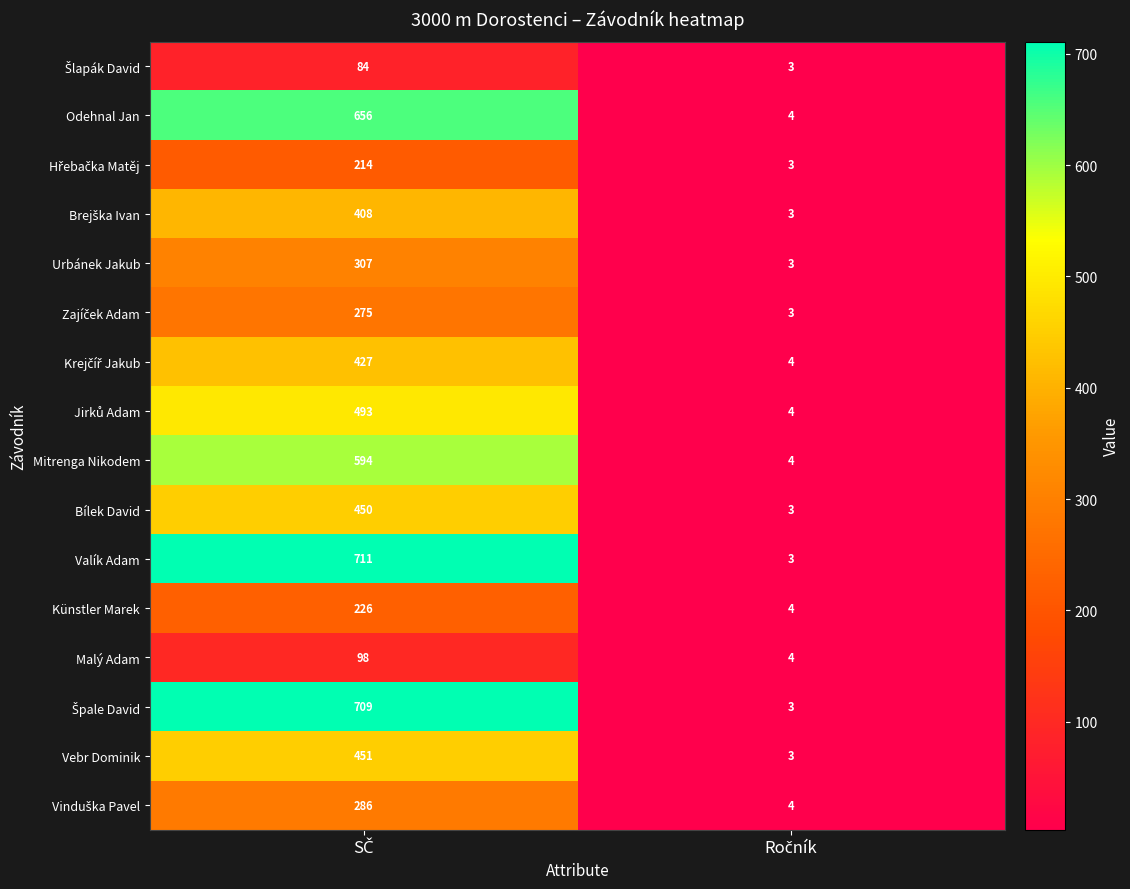

What is the smallest value displayed?

3